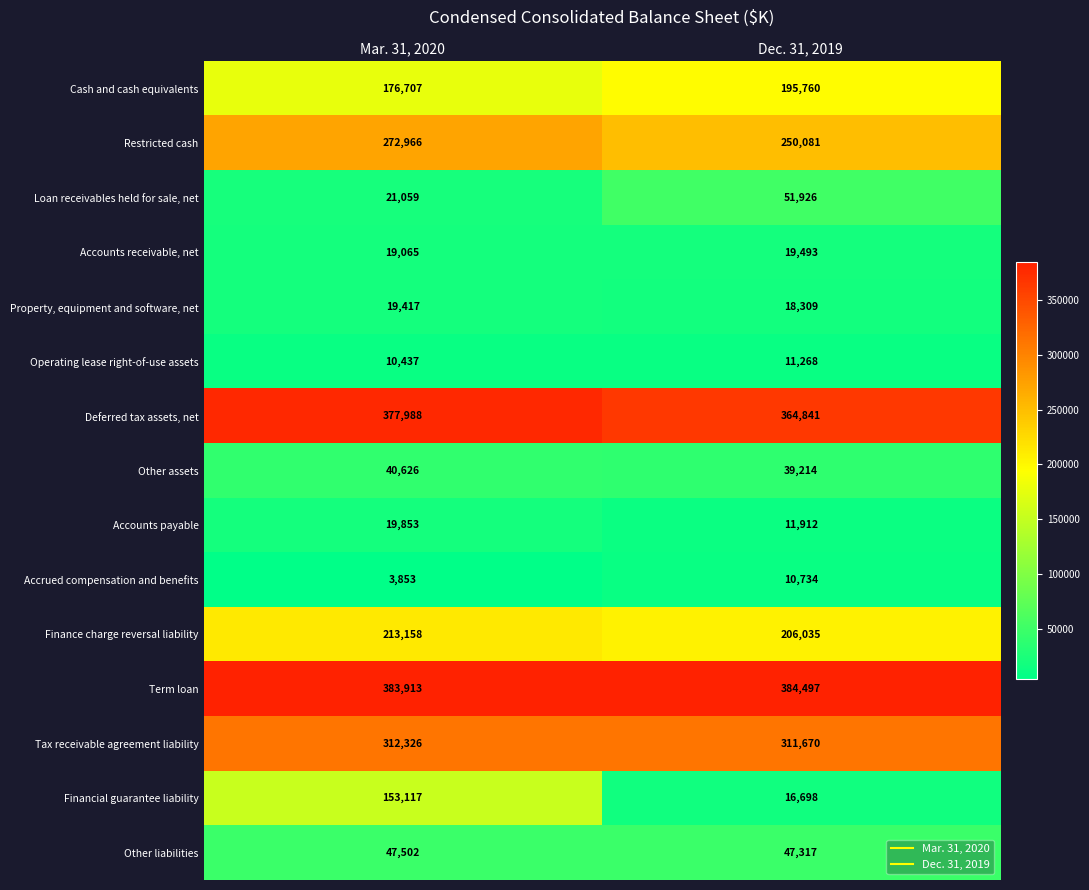

Read the Restricted cash value at Dec. 31, 2019.

250081